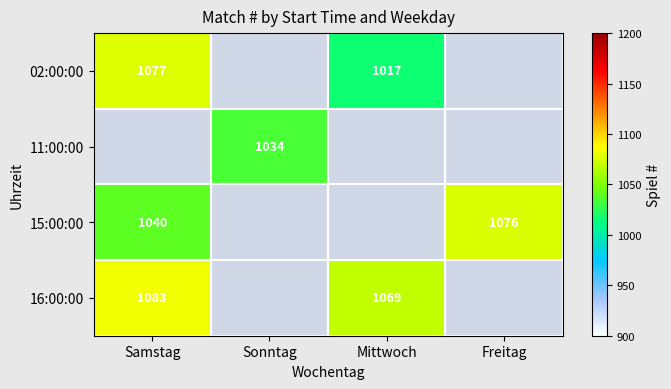

How many distinct data groups are displayed?

4